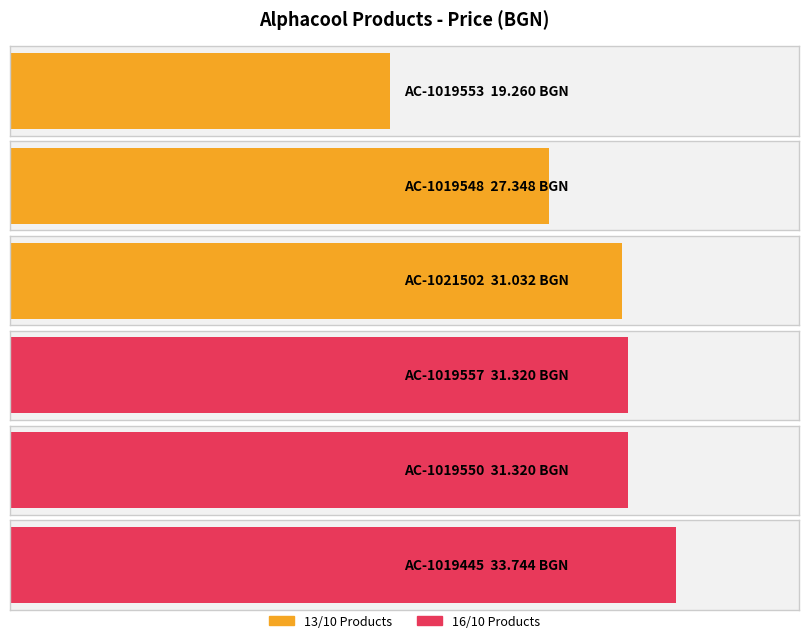

What position from the left is AC-1021502?

3